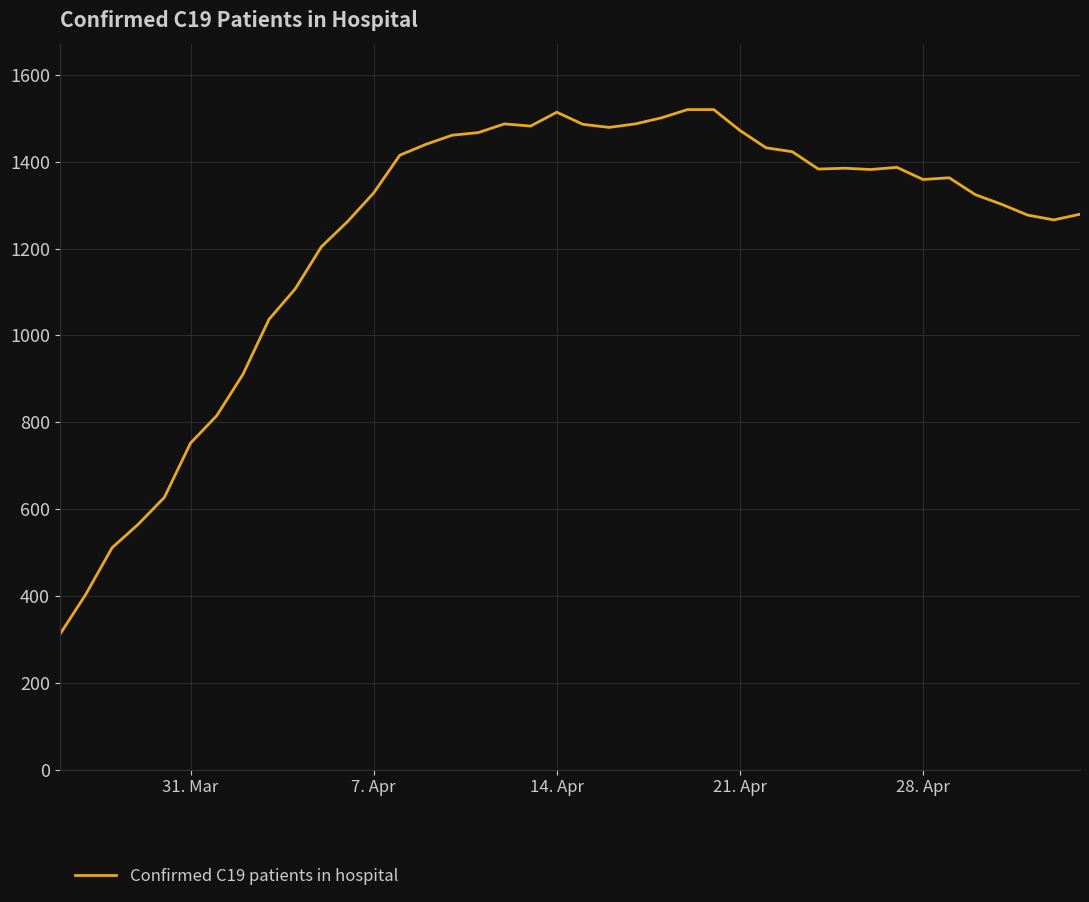

Does the chart have visible grid lines?

Yes